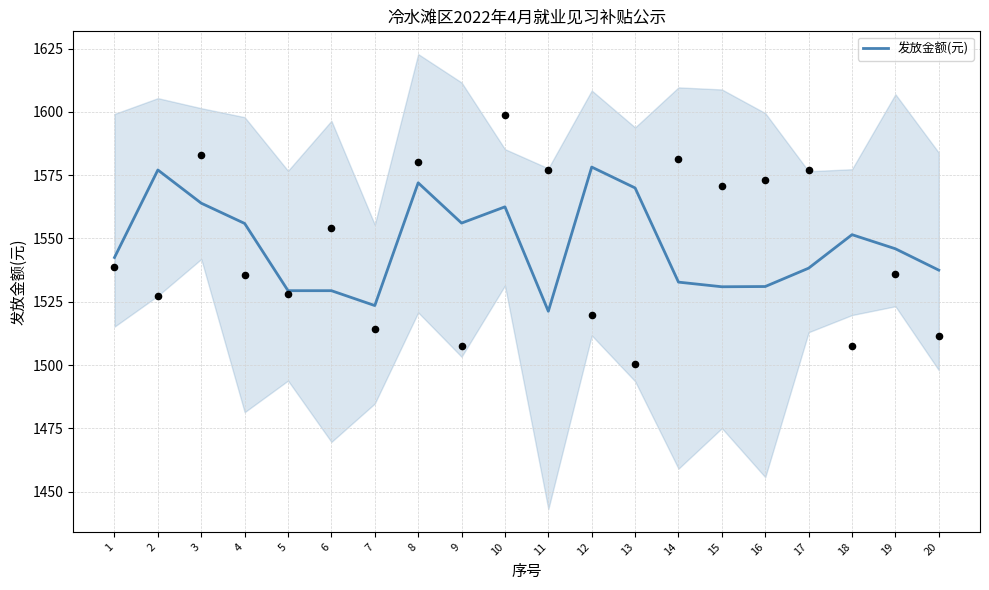

Which has a higher value, 8 or 6?

8